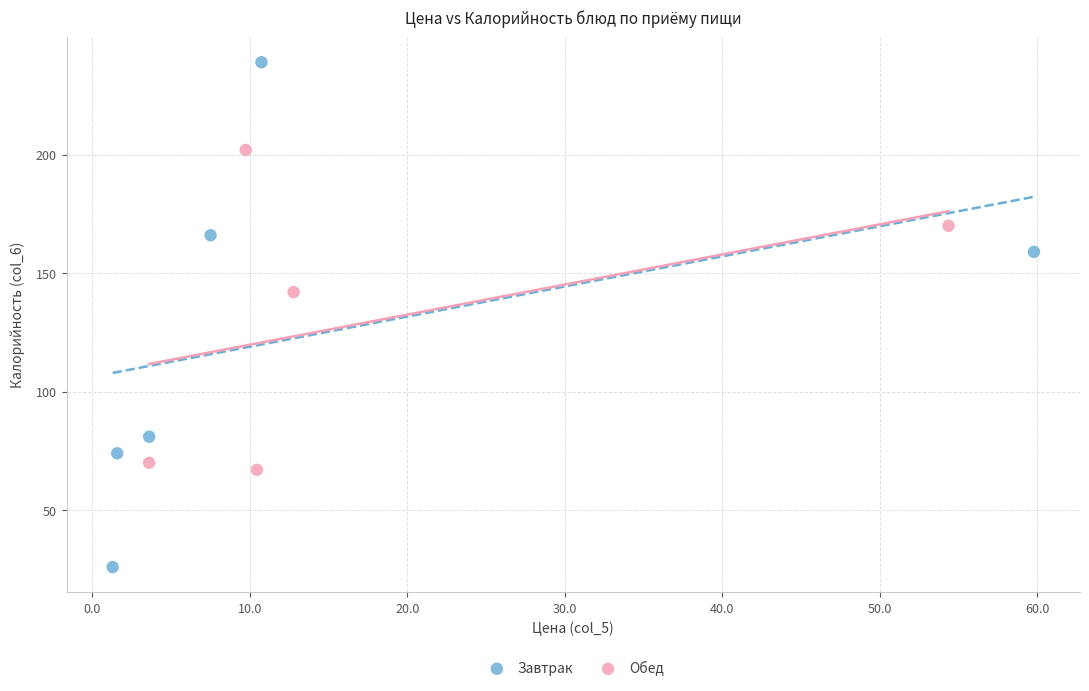

Which series reaches the minimum Y coordinate?

Завтрак